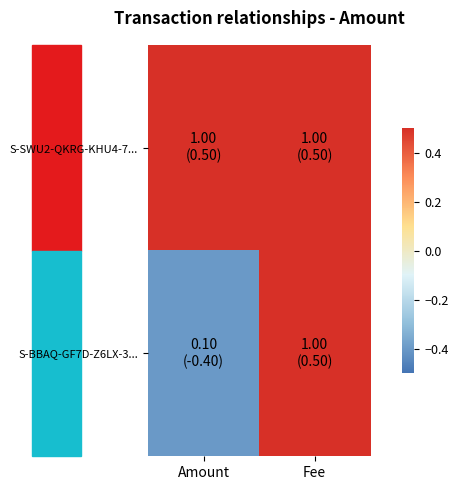

How many categories are shown in the chart?

2